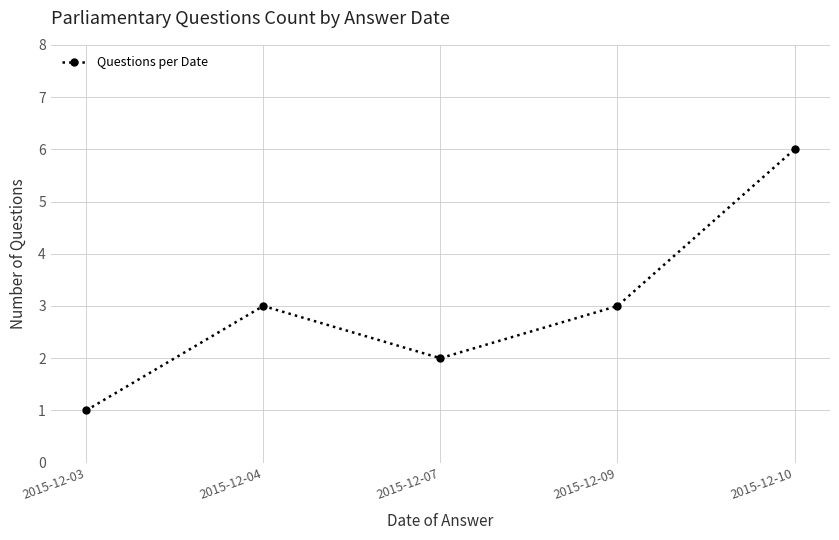

Reading right to left, what are all the values shown in this chart?

6	3	2	3	1